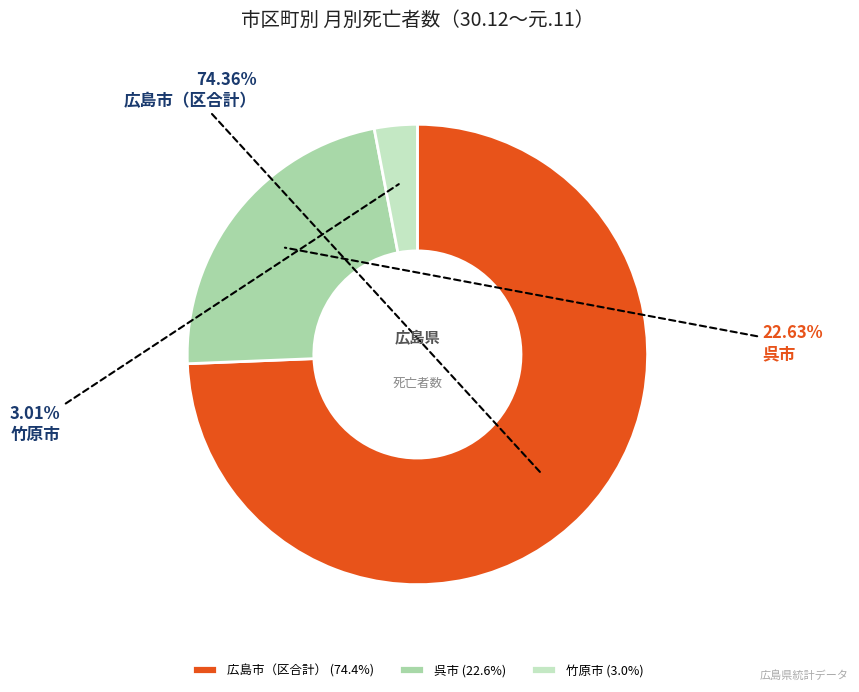

To the nearest percent, what is the average slice percentage?

33%